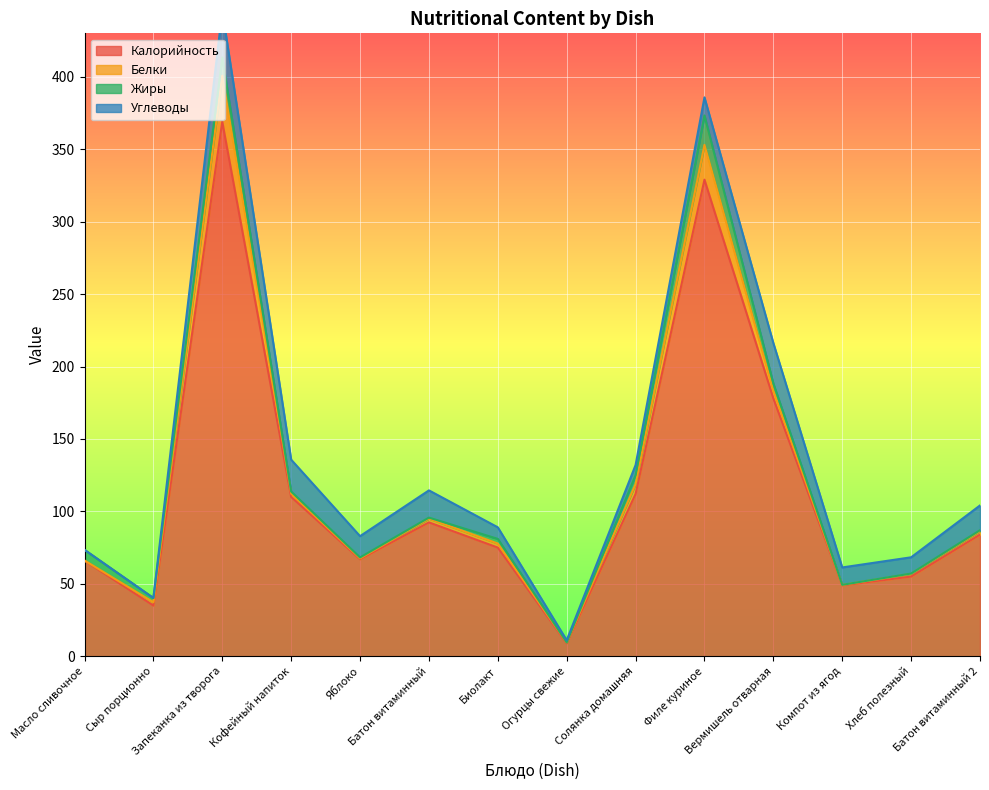

Which series has the largest total across all categories?

Калорийность